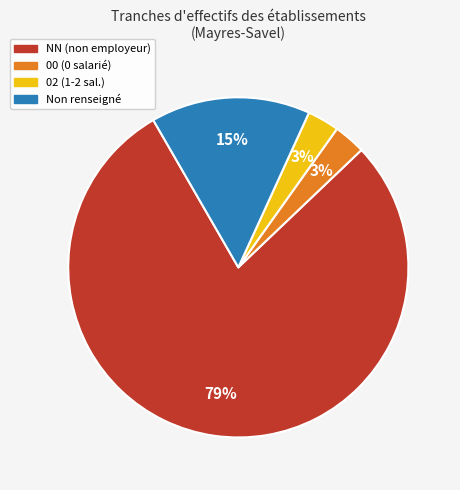

Is there any slice that represents more than half of the pie?

Yes